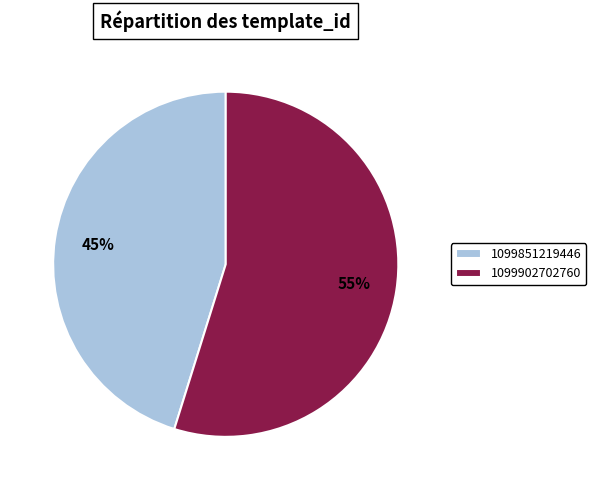

What is the ratio of the value at 1099902702760 to the value at 1099851219446?

1.2